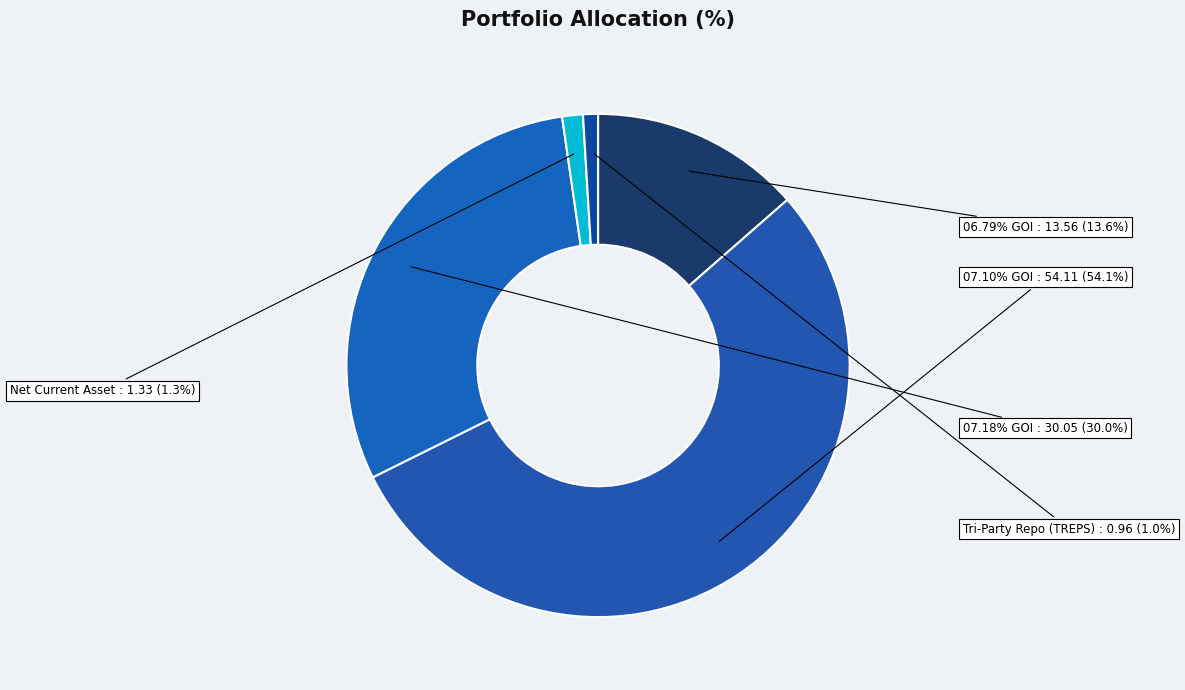

What percentage do 07.18% GOI - 14-Aug-2033 and 06.79% GOI - 07-Oct-2034 together represent?

43.6%